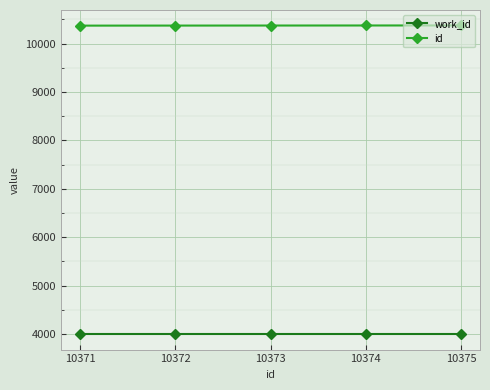

True or false: work_id has more than 2 points higher than both neighbors.

False